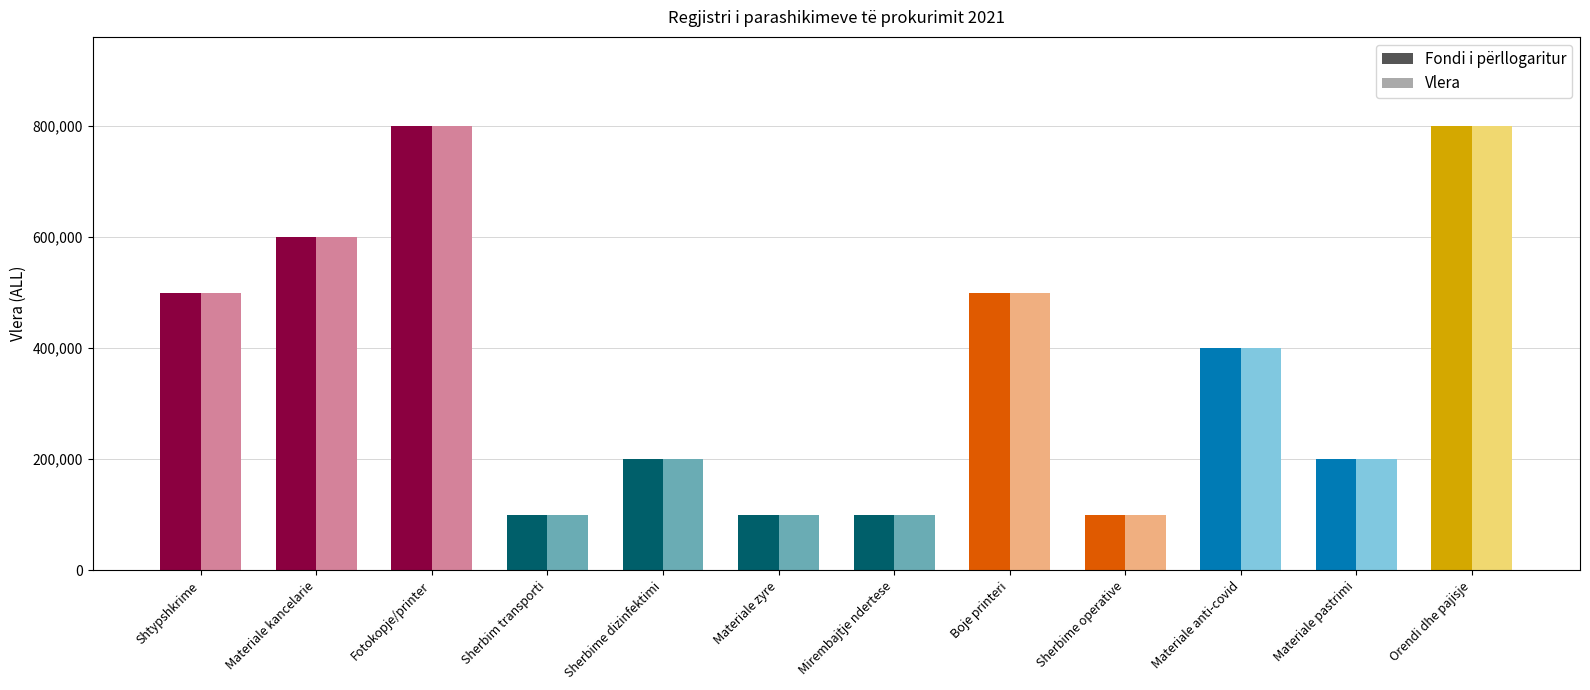

What is the label of the 9th bar from the left?

Sherbime operative